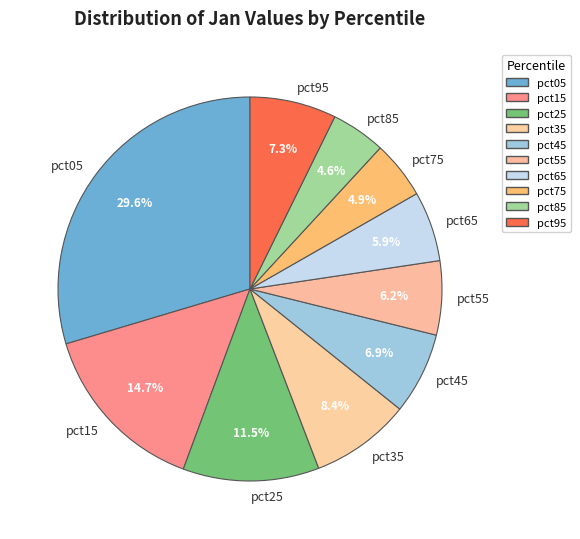

True or false: pct95 accounts for 7% of the total.

True